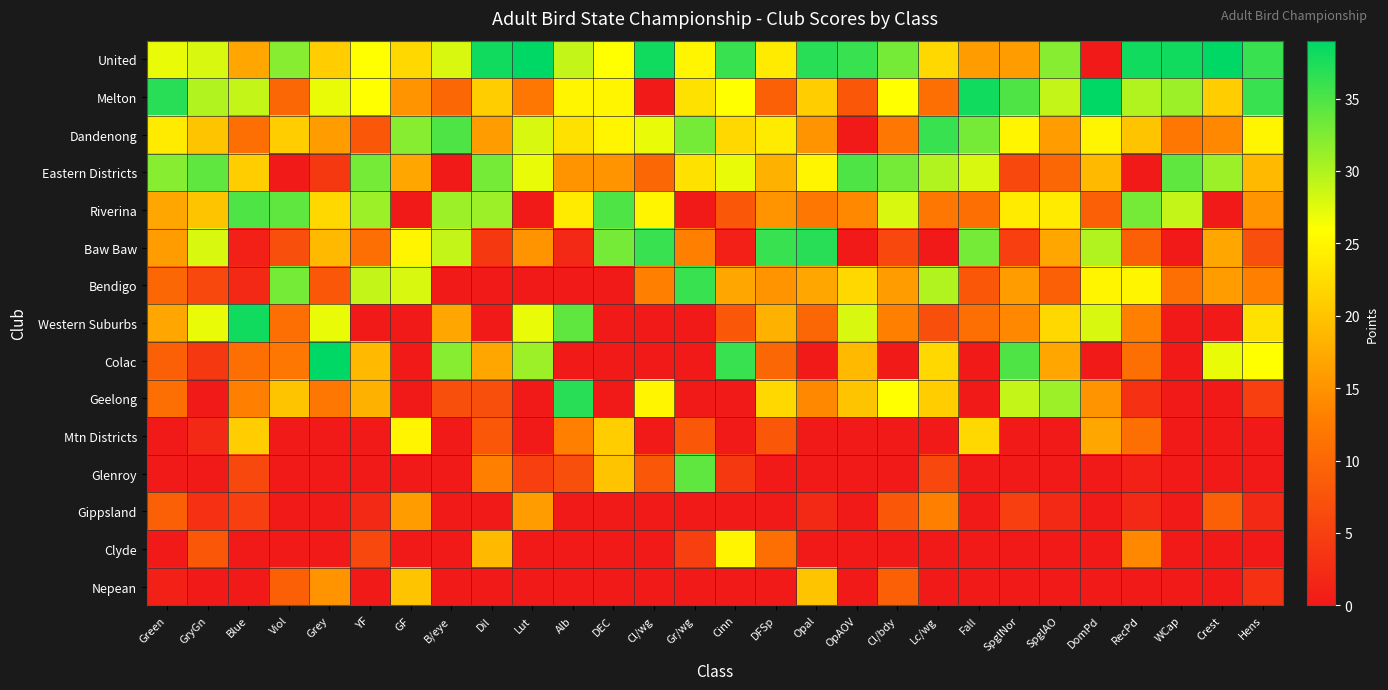

What is the difference between the highest and lowest values at Lut?

39